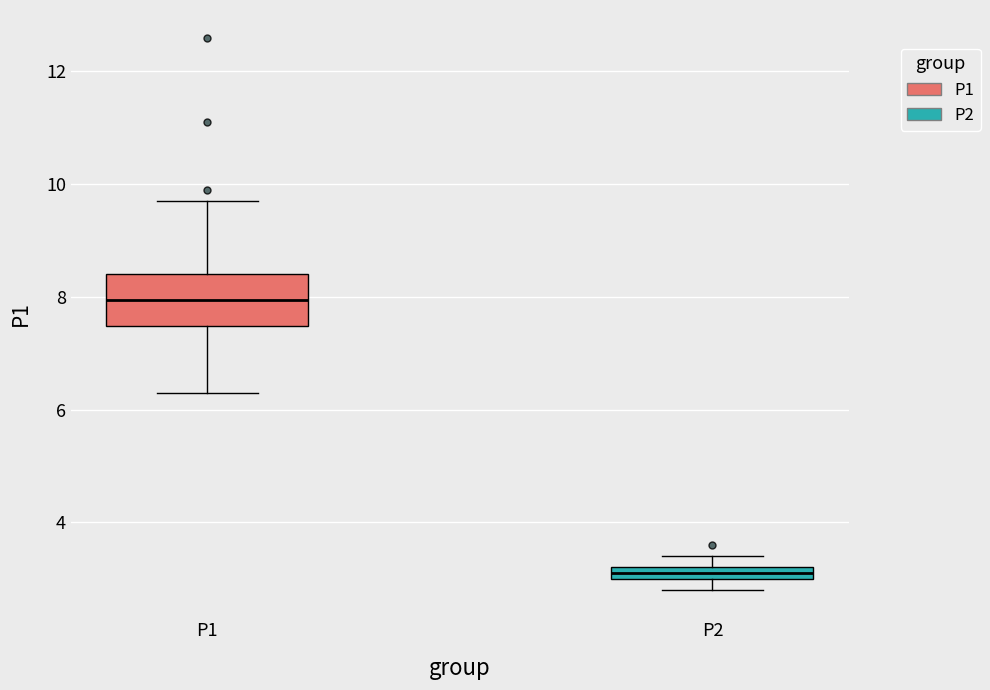

Comparing the boxes themselves (not the whiskers), which one is the tallest?

P1